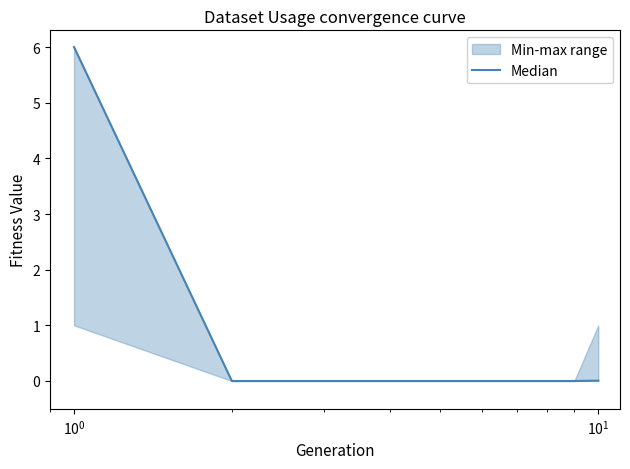

Reading left to right, list all the values displayed in this chart.

6.0	0.0	0.0	0.0	0.0	0.0	0.0	0.0	0.0	0.0